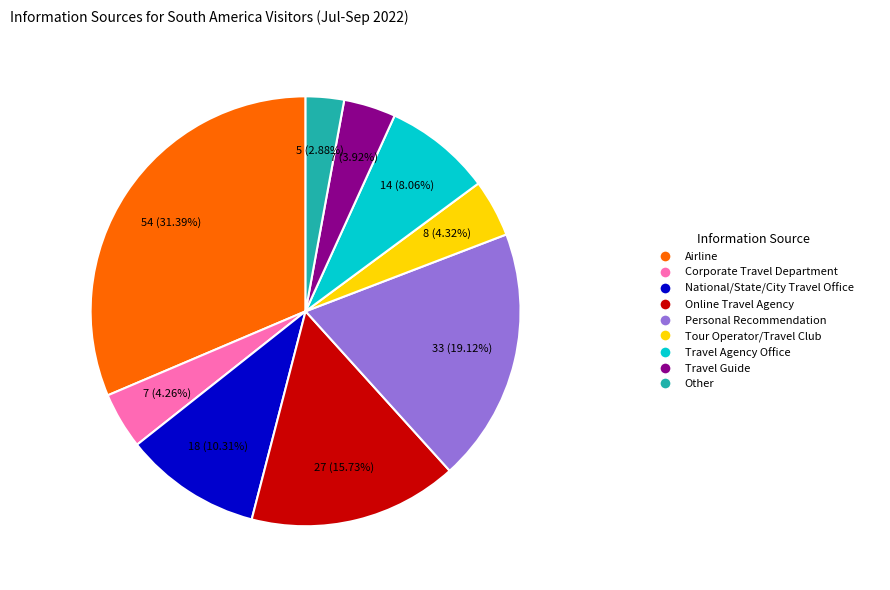

Is there any slice that represents more than half of the pie?

No